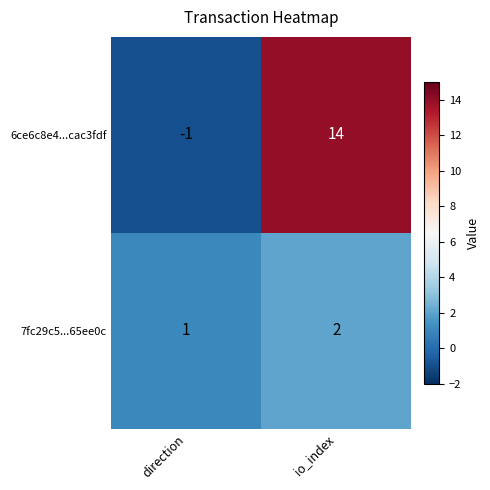

Rank the series by their average value, from lowest to highest.

7fc29c5...65ee0c, 6ce6c8e4...cac3fdf